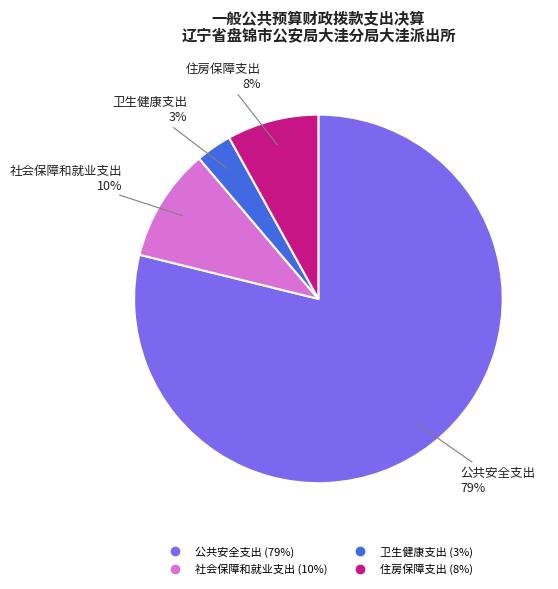

Count the number of slices in the pie.

4